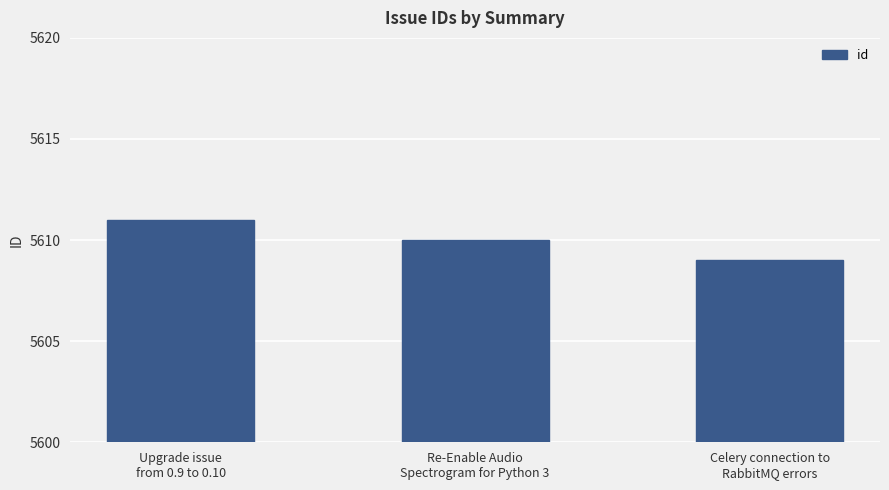

What is the label of the 3rd bar from the right?

Upgrade issue
from 0.9 to 0.10